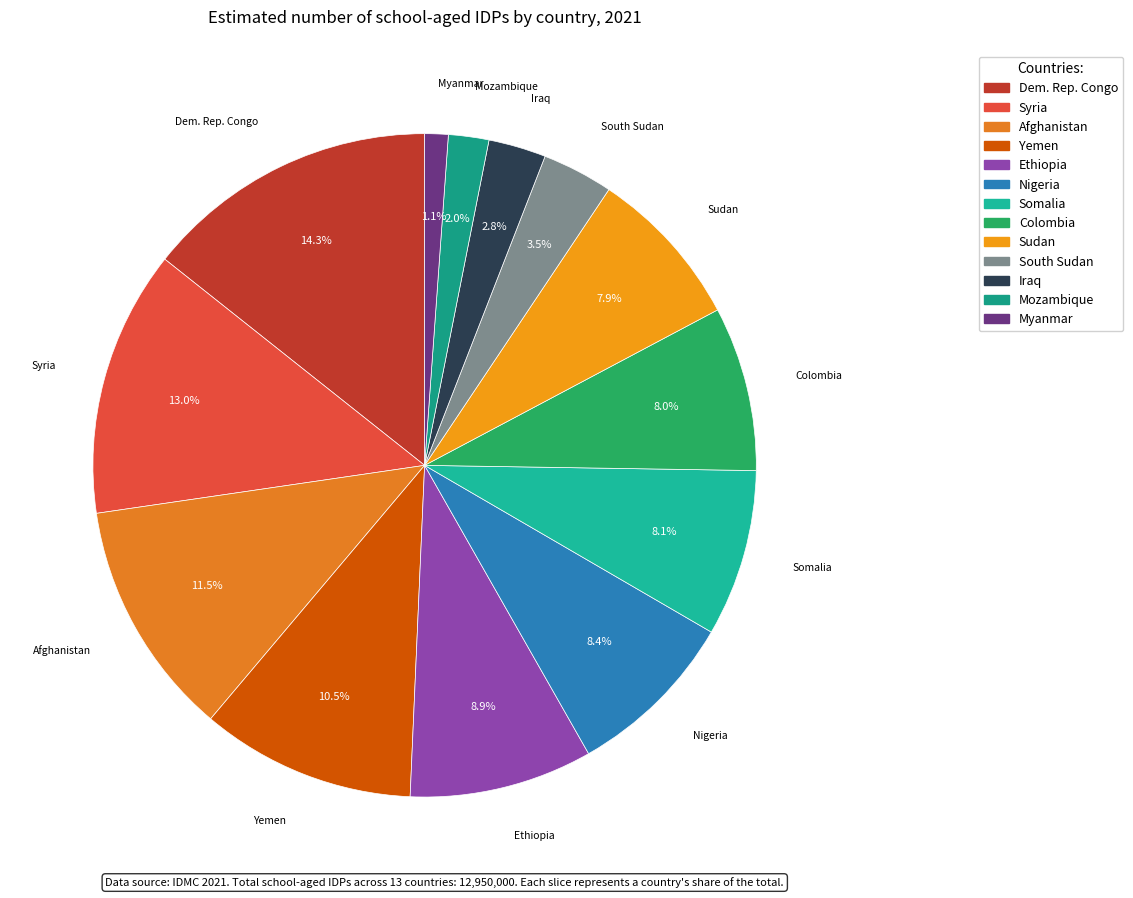

Is there any slice that represents more than half of the pie?

No